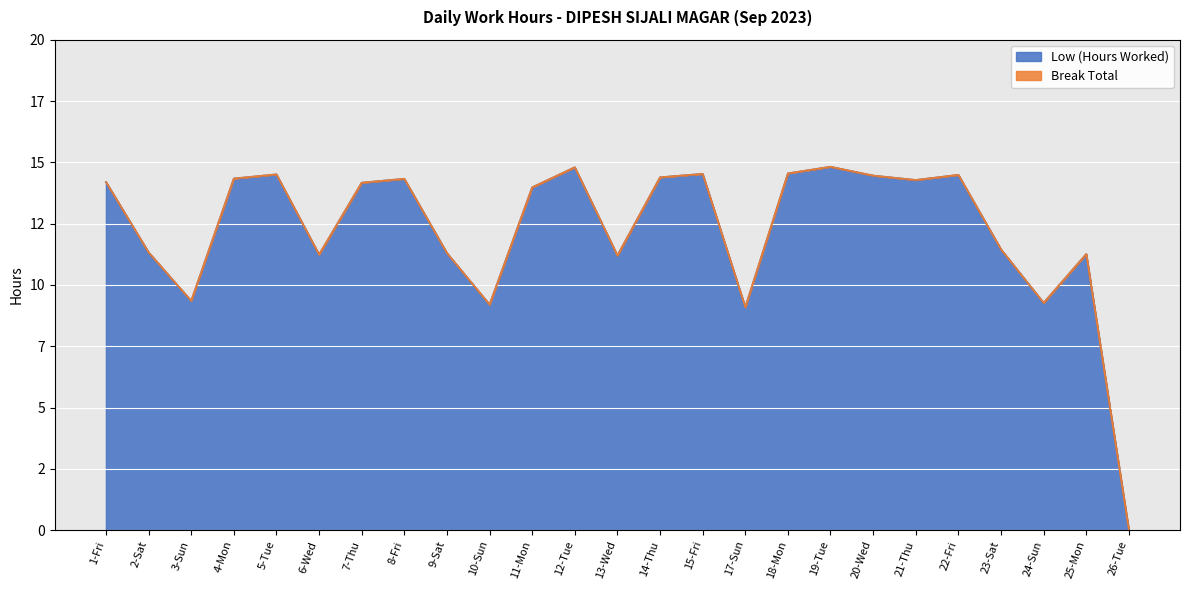

Which label corresponds to the largest value in the chart?

19-Tue